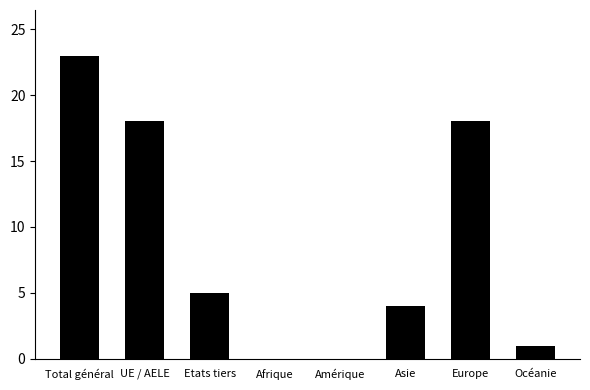

Reading right to left, transcribe all the data shown in this chart.

Océanie=1	Europe=18	Asie=4	Amérique=0	Afrique=0	Etats tiers=5	UE / AELE=18	Total général=23